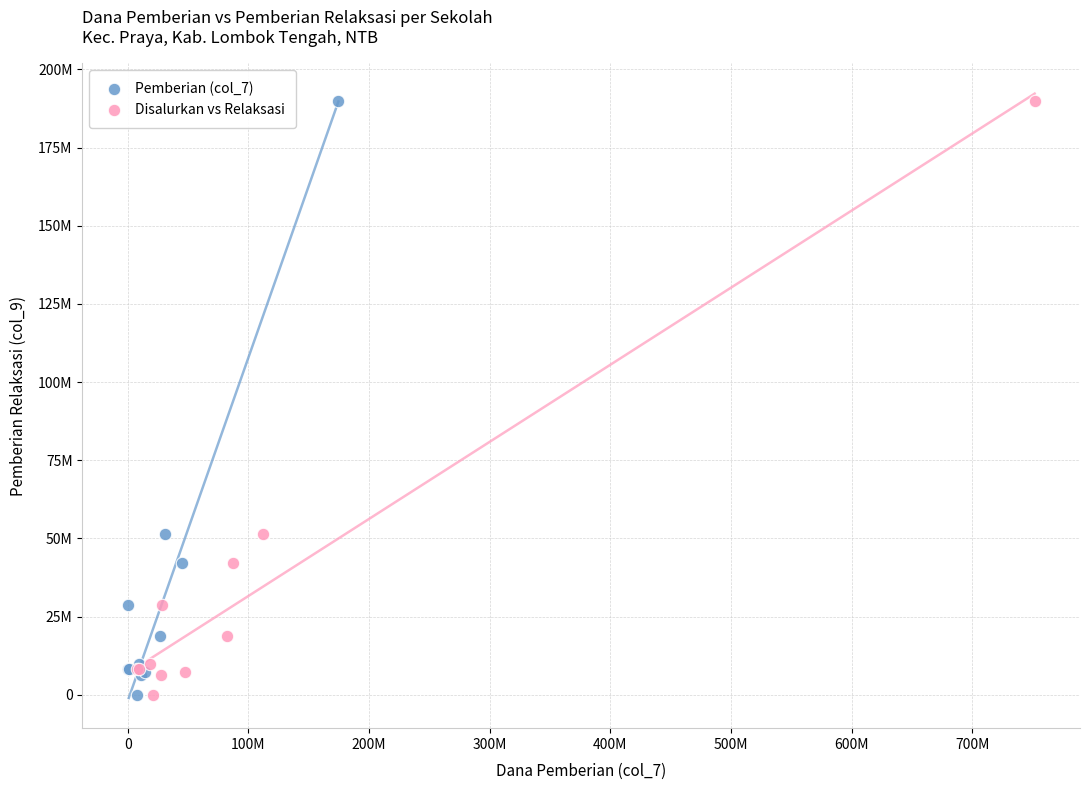

What are all the series names shown in the legend?

Pemberian (col_7), Disalurkan vs Relaksasi